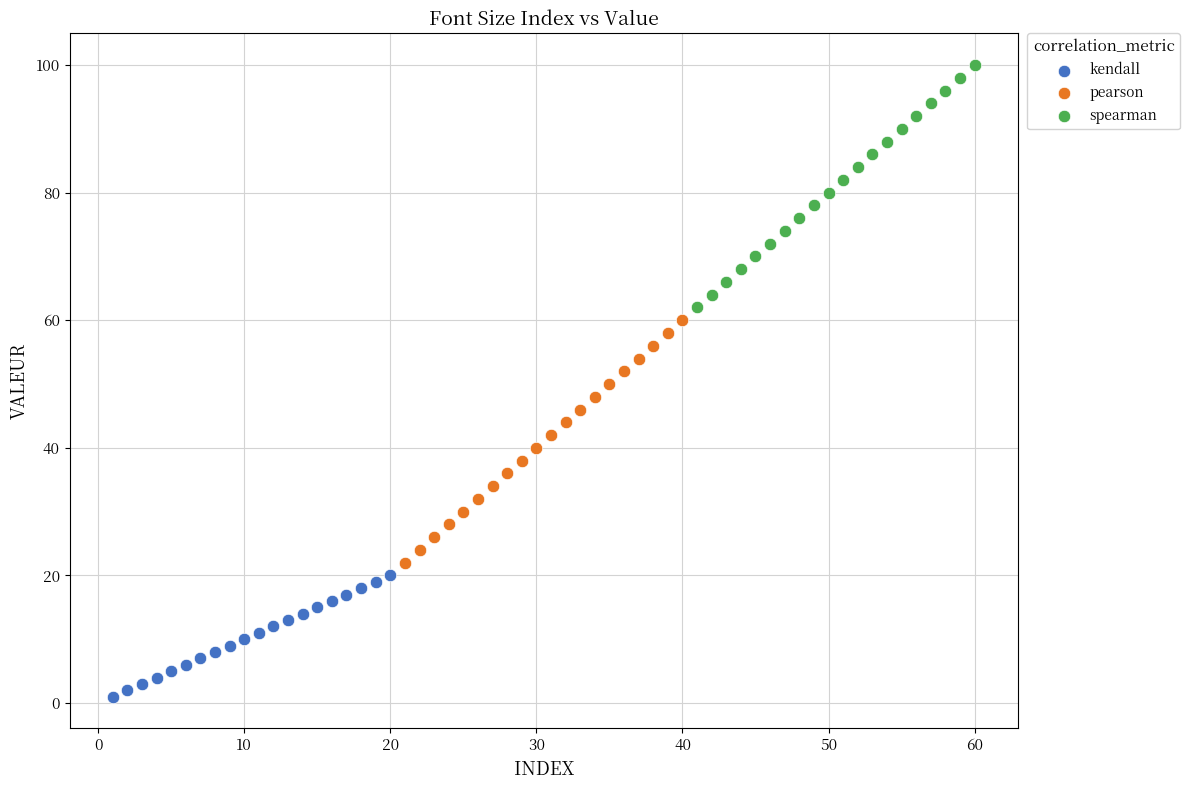

Which series contains the lowest Y value?

kendall